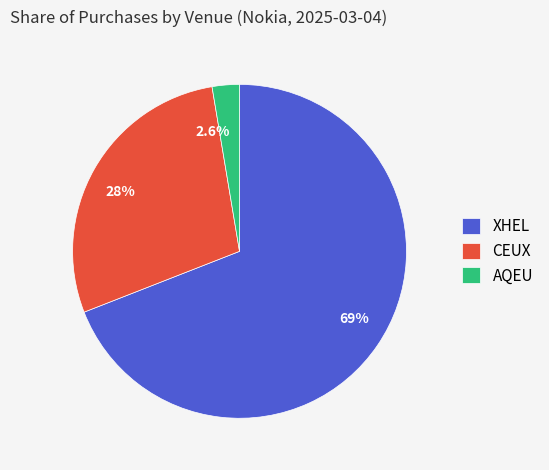

Between AQEU and XHEL, which is larger?

XHEL